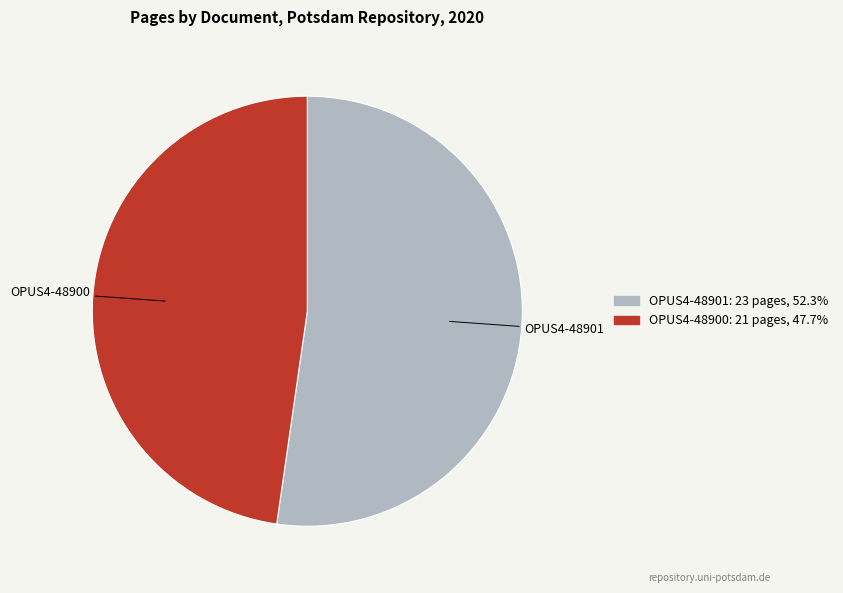

How many slices are in this pie chart?

2